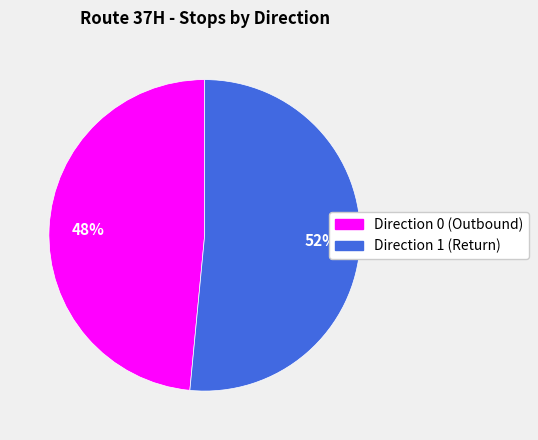

To the nearest percent, what is the average slice percentage?

50%